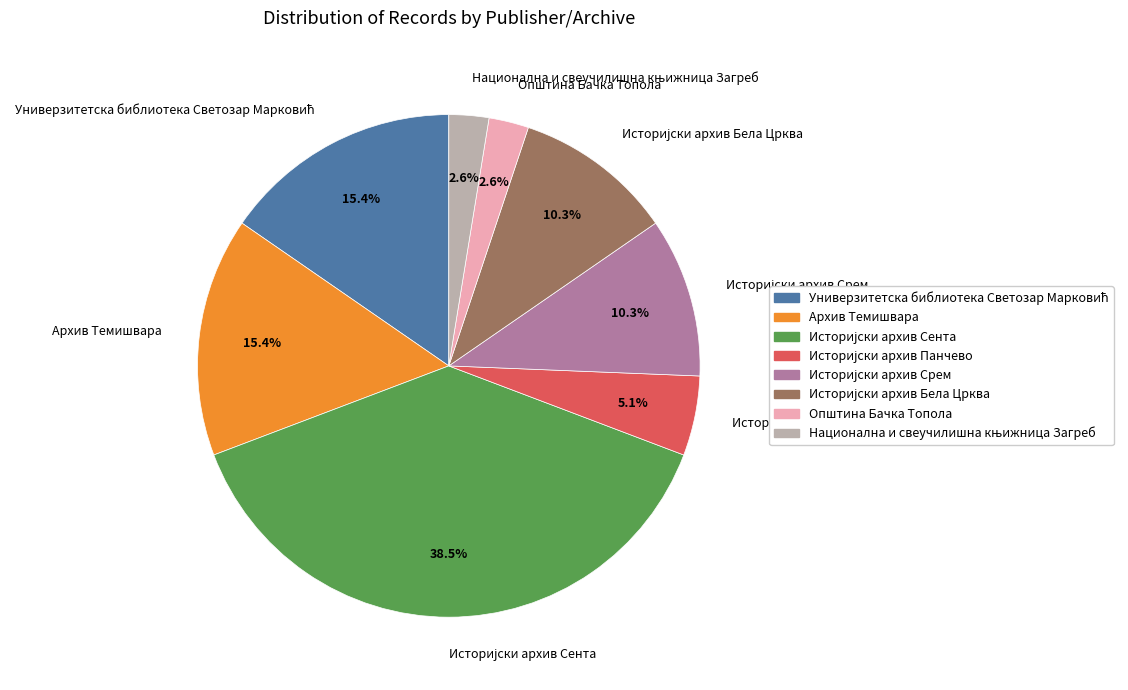

Does Архив Темишвара account for over 50% of the chart?

No